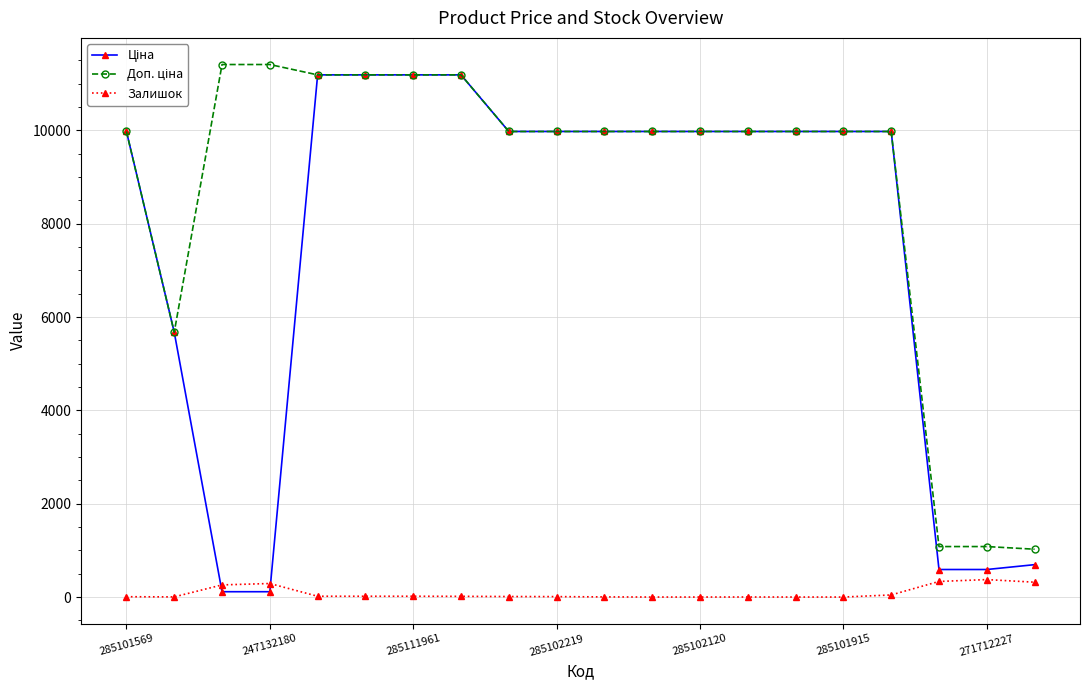

What is the maximum value for Залишок?

374.0